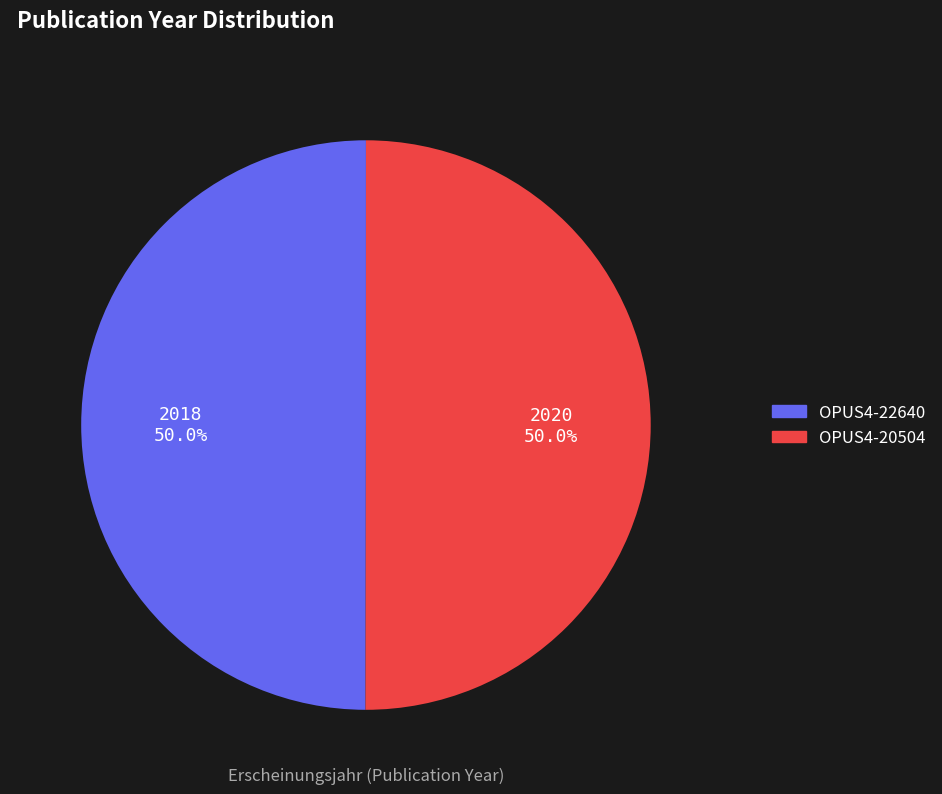

What percentage is NOT represented by OPUS4-22640?

50.0%